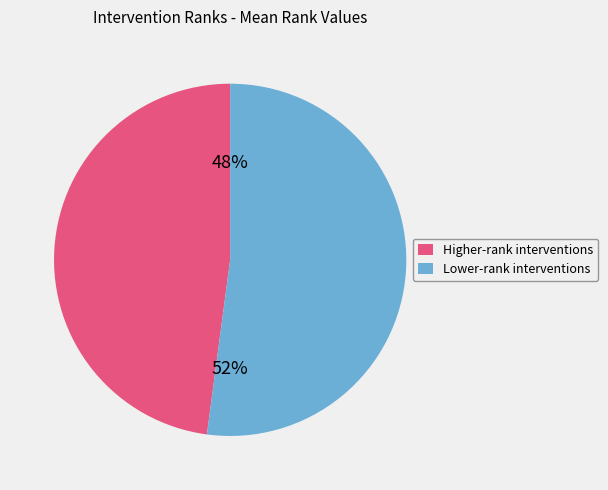

Do Lower-rank interventions and Higher-rank interventions together represent more than half of the pie?

Yes